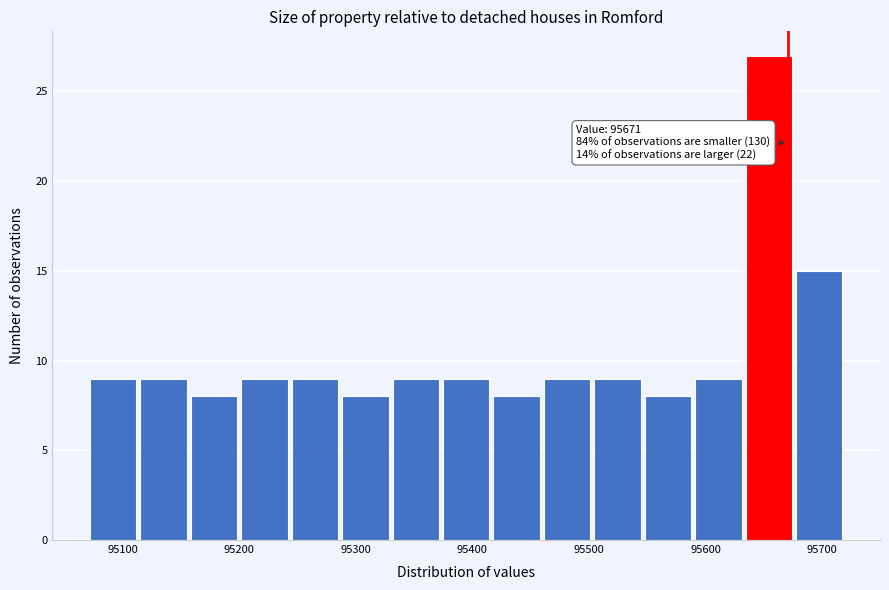

Which range on the x-axis has the tallest bar?

95630 to 95680